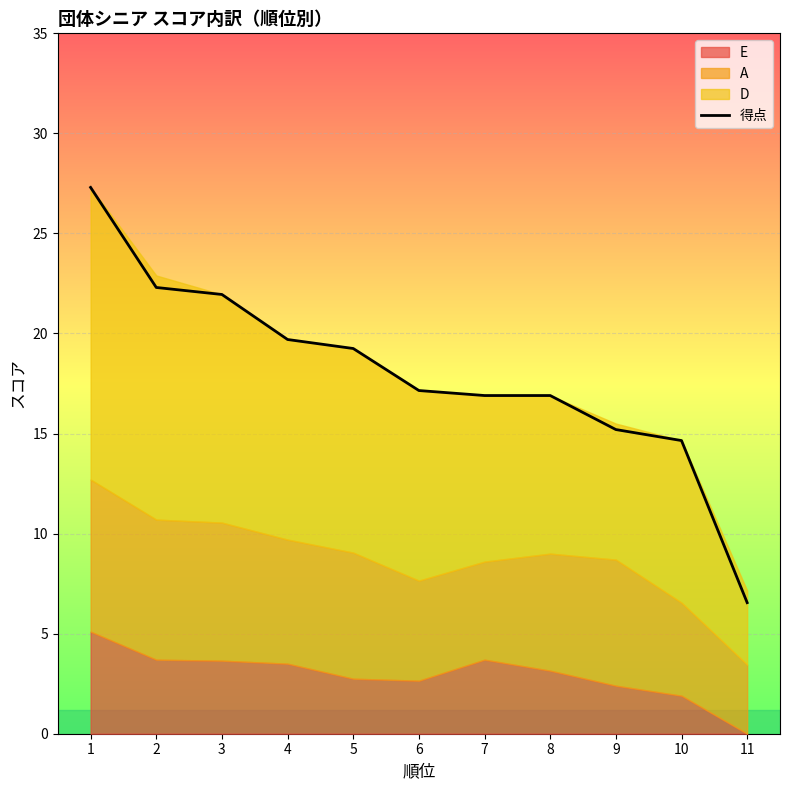

Read the value at 5.

19.2